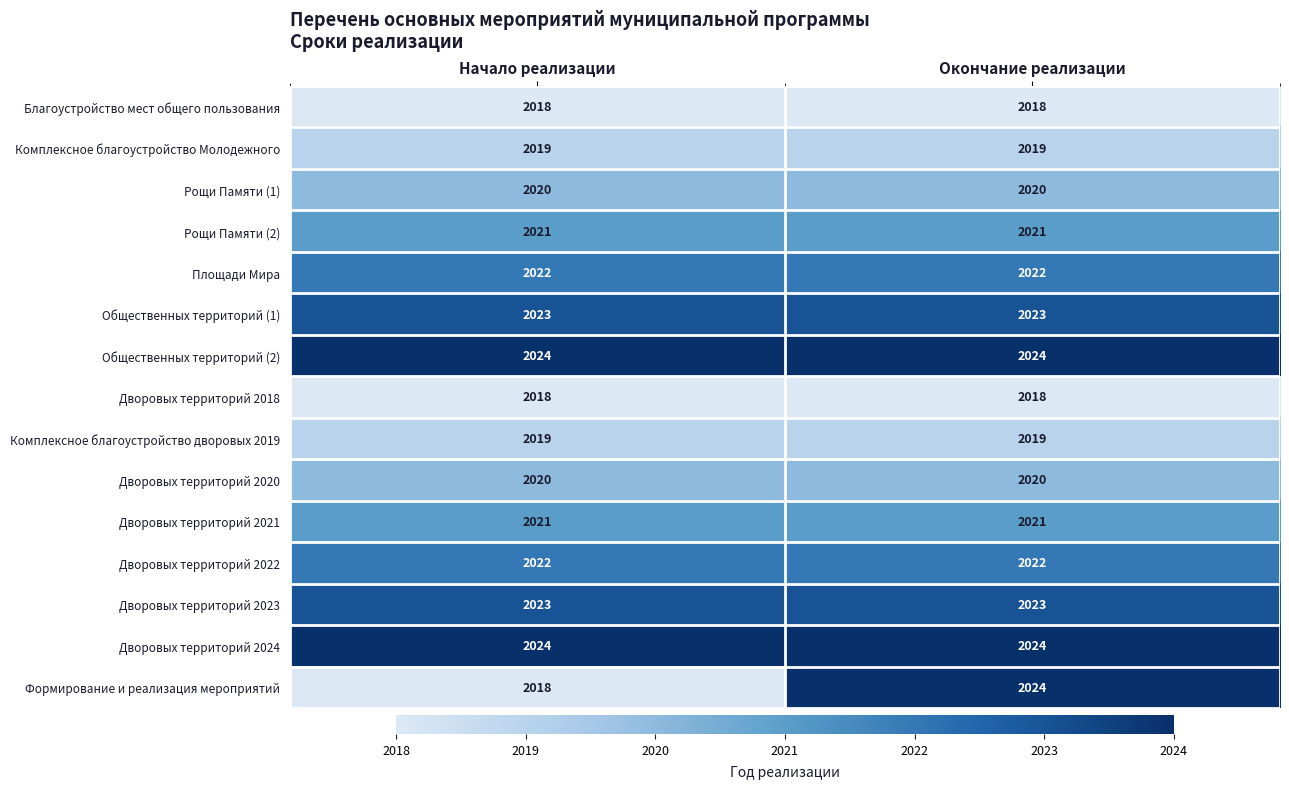

The value of Рощи Памяти (1) at Окончание реализации is 621. True or false?

False